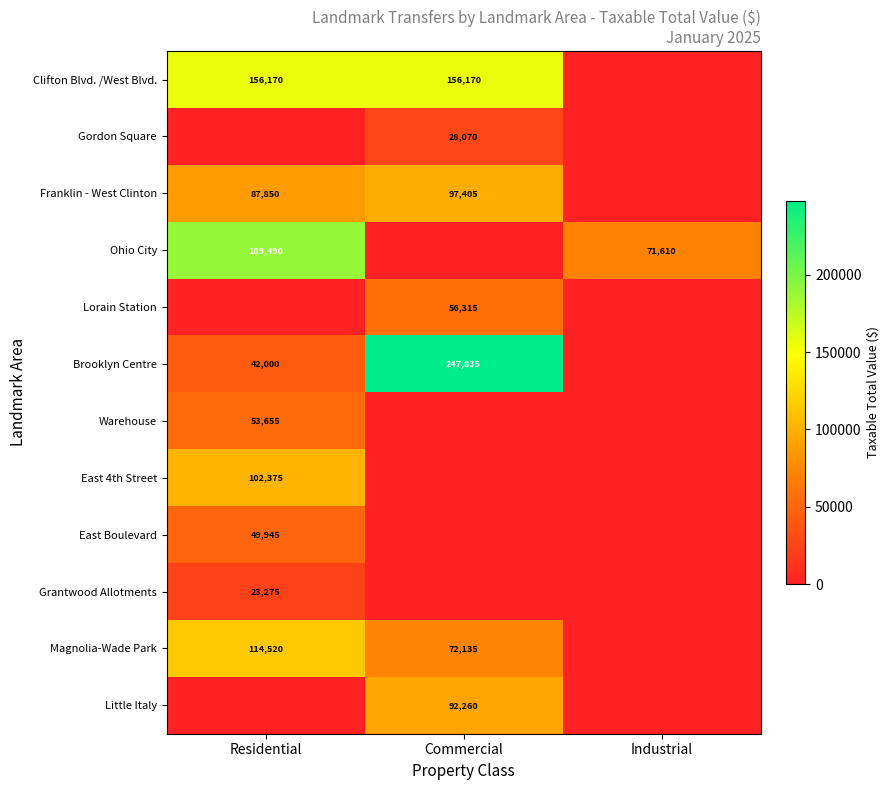

What is the sum of the Franklin - West Clinton values at Residential and Commercial?

185255